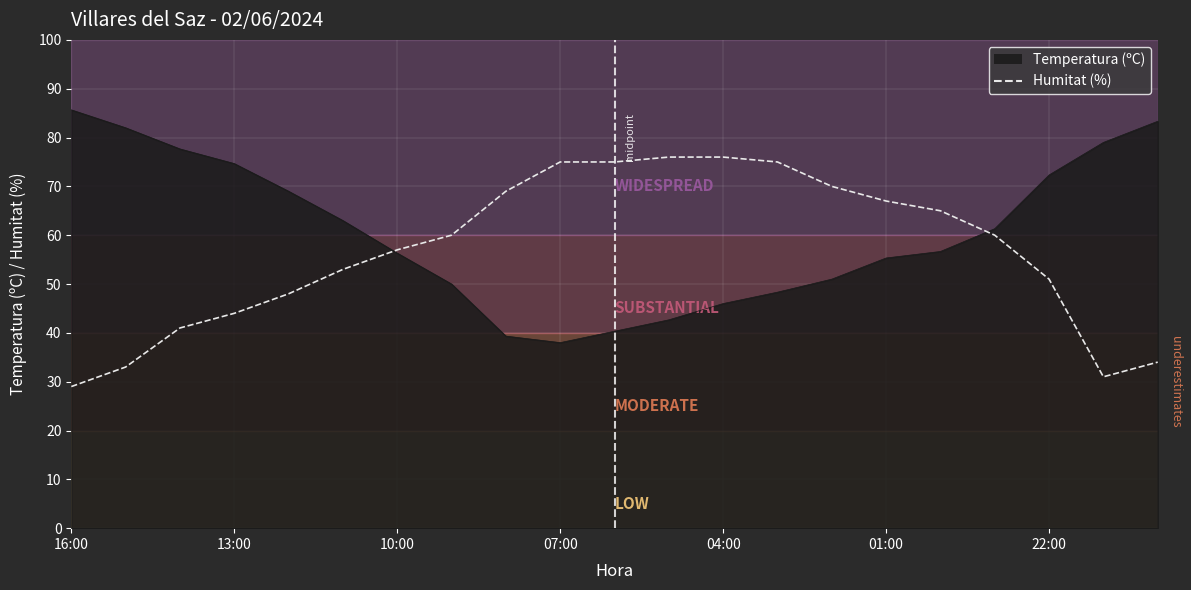

At which category is the sum across all series the highest?

03:00